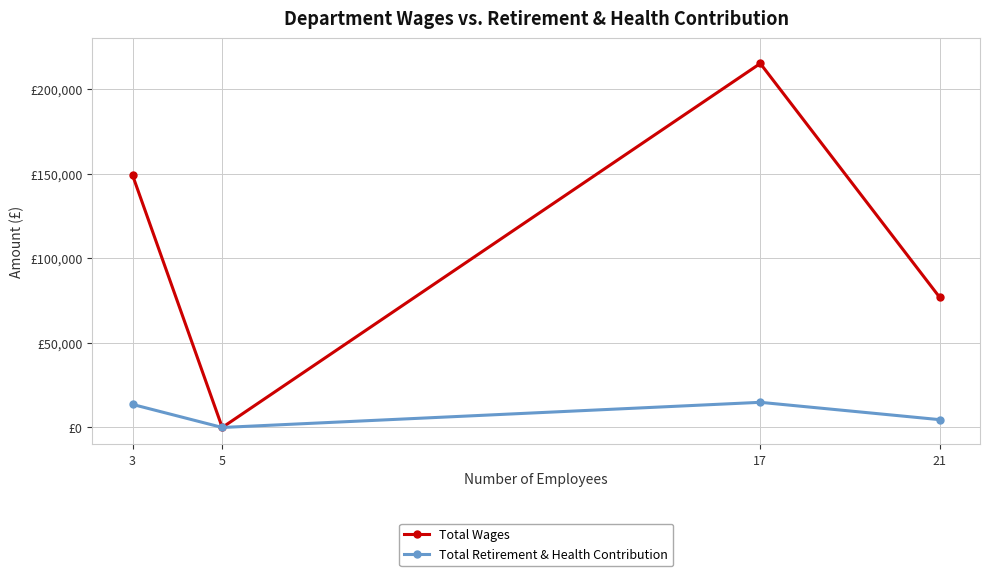

Which has a higher value, 17 or 3?

17